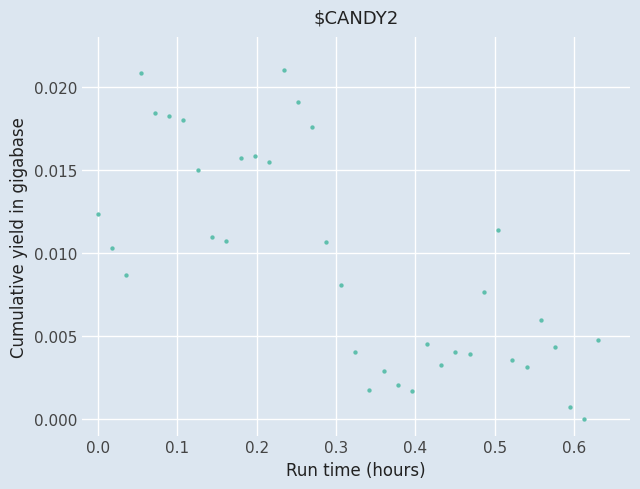

What is the range of X values (max minus min)?

0.6